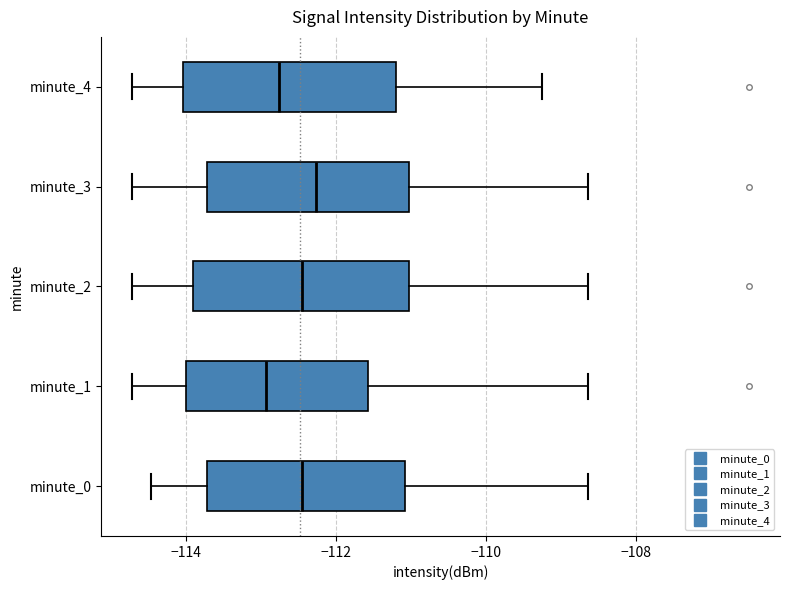

Reading bottom to top, read every box against the x-axis: the position of its median line, the range the box covers, and the ends of its whiskers. The values are not printed on the chart, so give them approximately, as read against the axis.

minute_0: median -112.4, box -113.8 to -111.0, whiskers -114.4 to -108.6
minute_1: median -113.0, box -114.0 to -111.6, whiskers -114.8 to -108.6
minute_2: median -112.4, box -114.0 to -111.0, whiskers -114.8 to -108.6
minute_3: median -112.2, box -113.8 to -111.0, whiskers -114.8 to -108.6
minute_4: median -112.8, box -114.0 to -111.2, whiskers -114.8 to -109.2